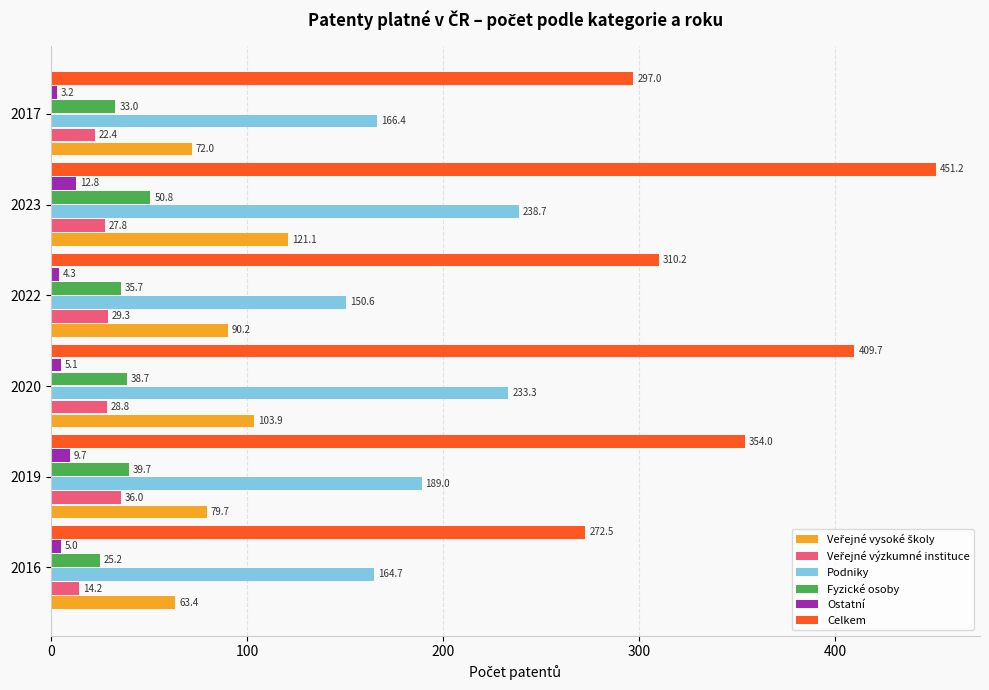

What is the spread (max minus min) of values at 2017?

293.8